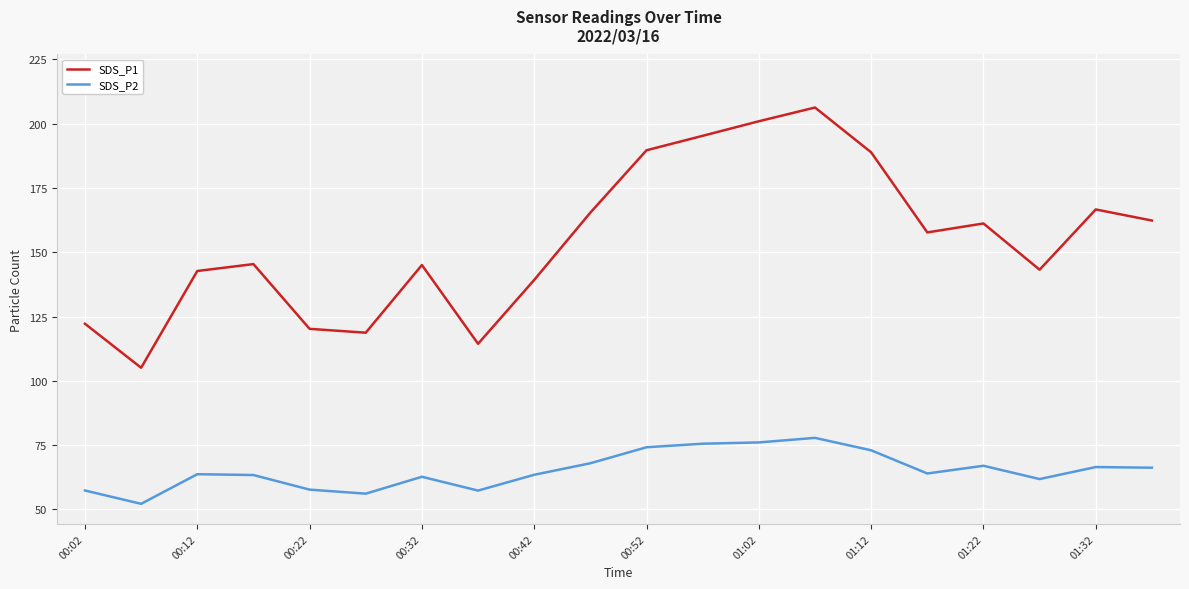

True or false: SDS_P1 and SDS_P2 intersect in this chart.

False